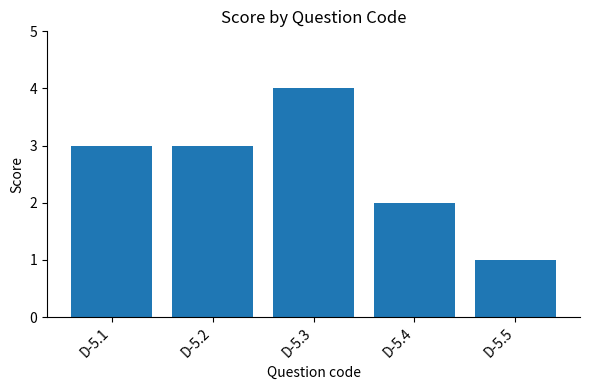

Which category has the highest value across all series?

D-5.3